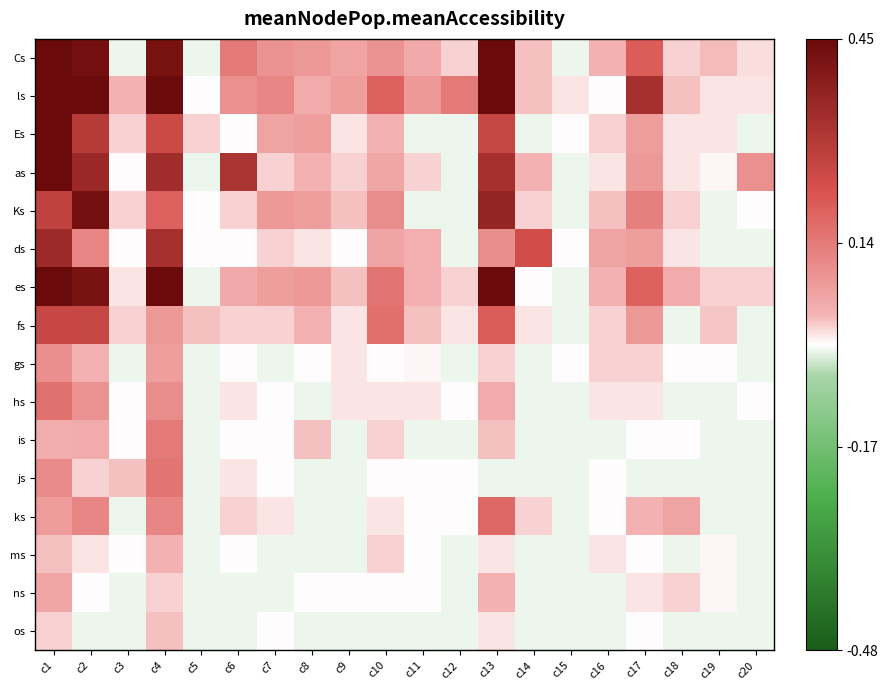

Rank the series at c4 from highest to lowest value.

ls, es, Cs, as, ds, Es, Ks, js, is, ks, hs, fs, gs, ms, os, ns